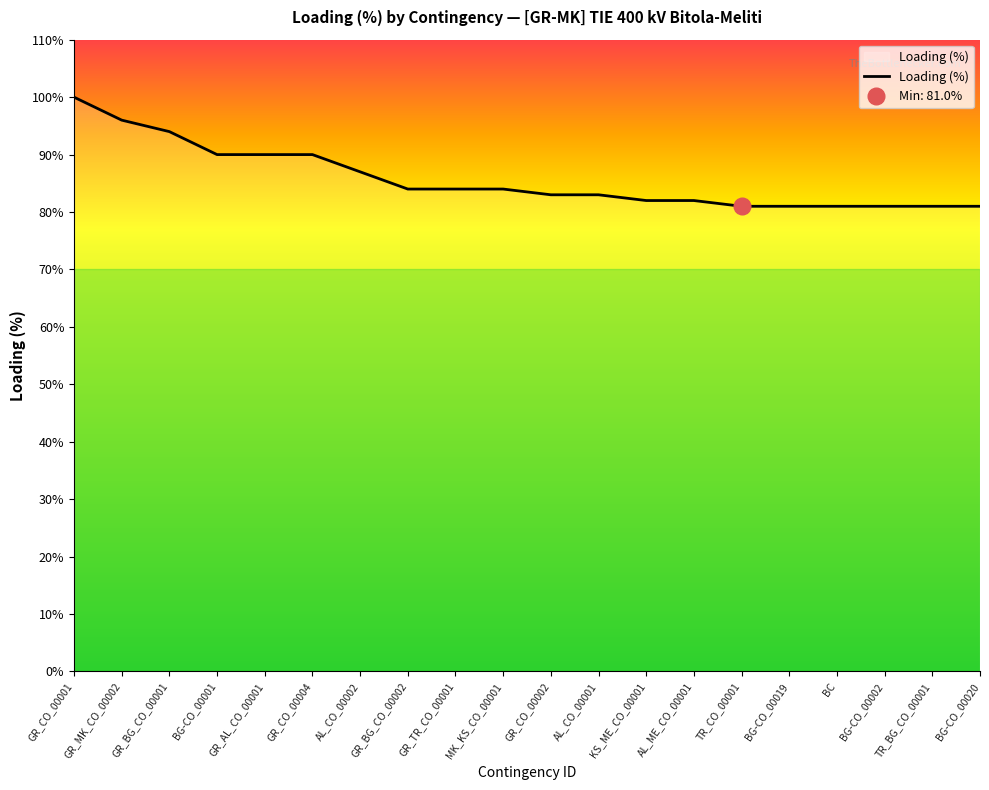

Count the number of data series in this chart.

1